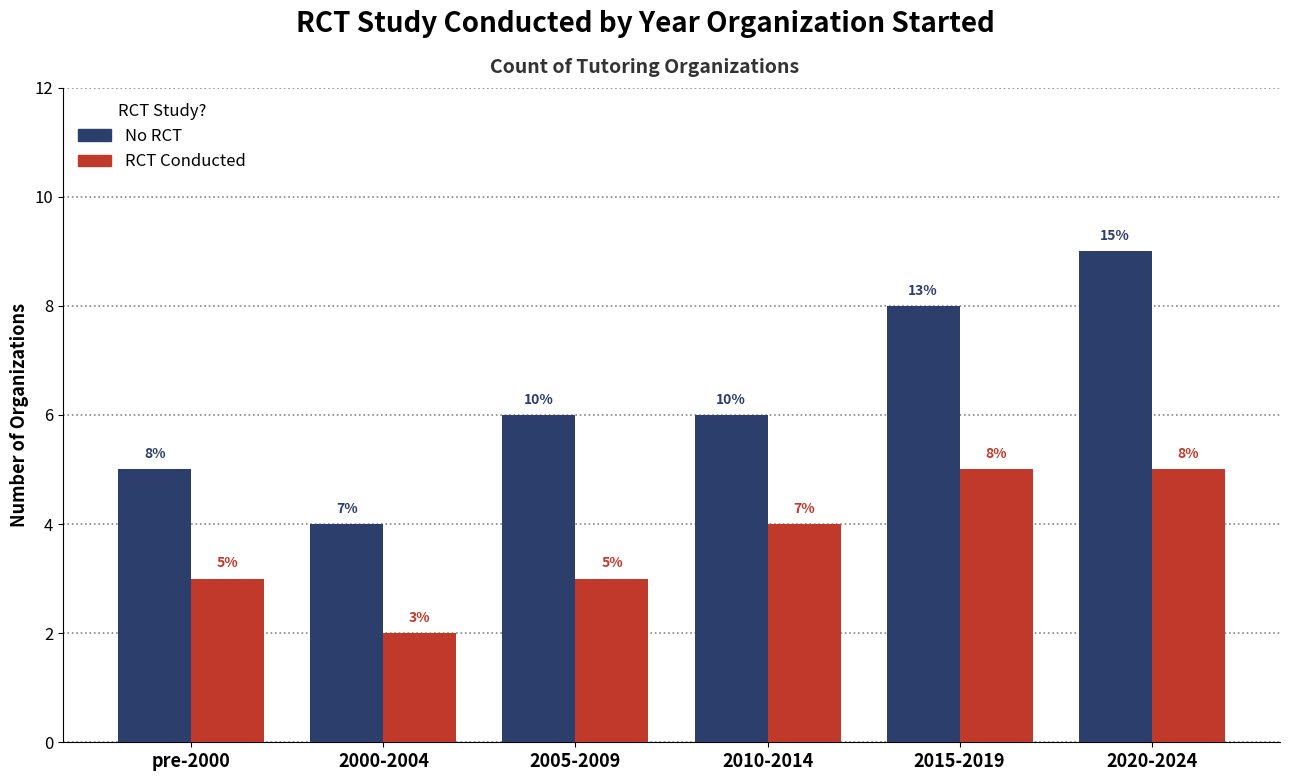

At which category is the sum across all series the highest?

2020-2024